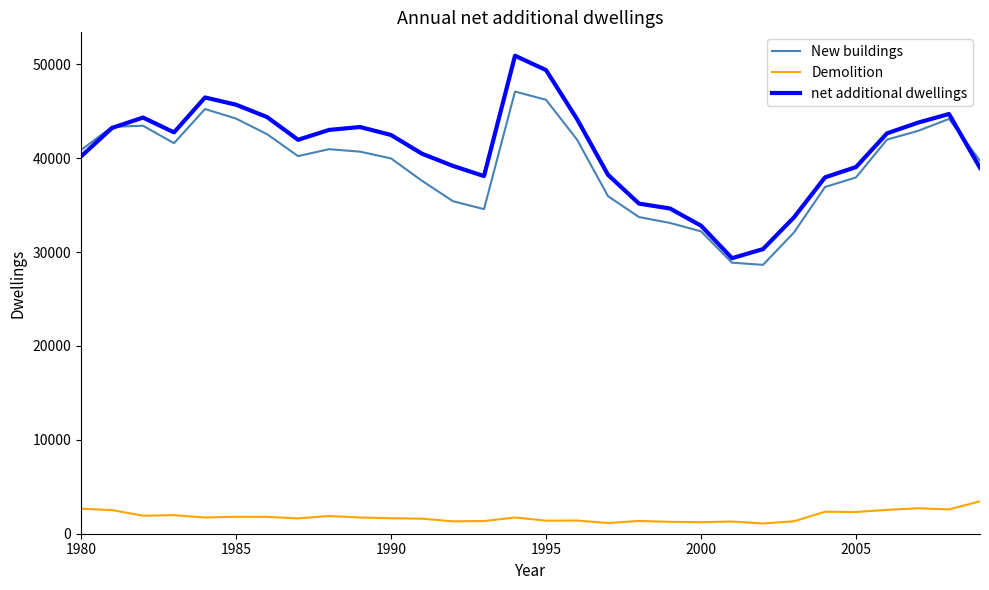

Which series has the widest spread of values?

net additional dwellings